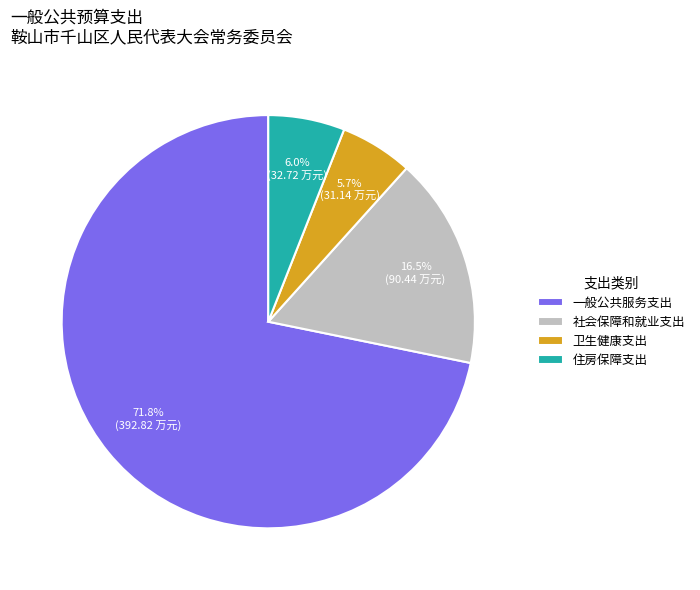

What is the largest slice in the pie chart?

一般公共服务支出